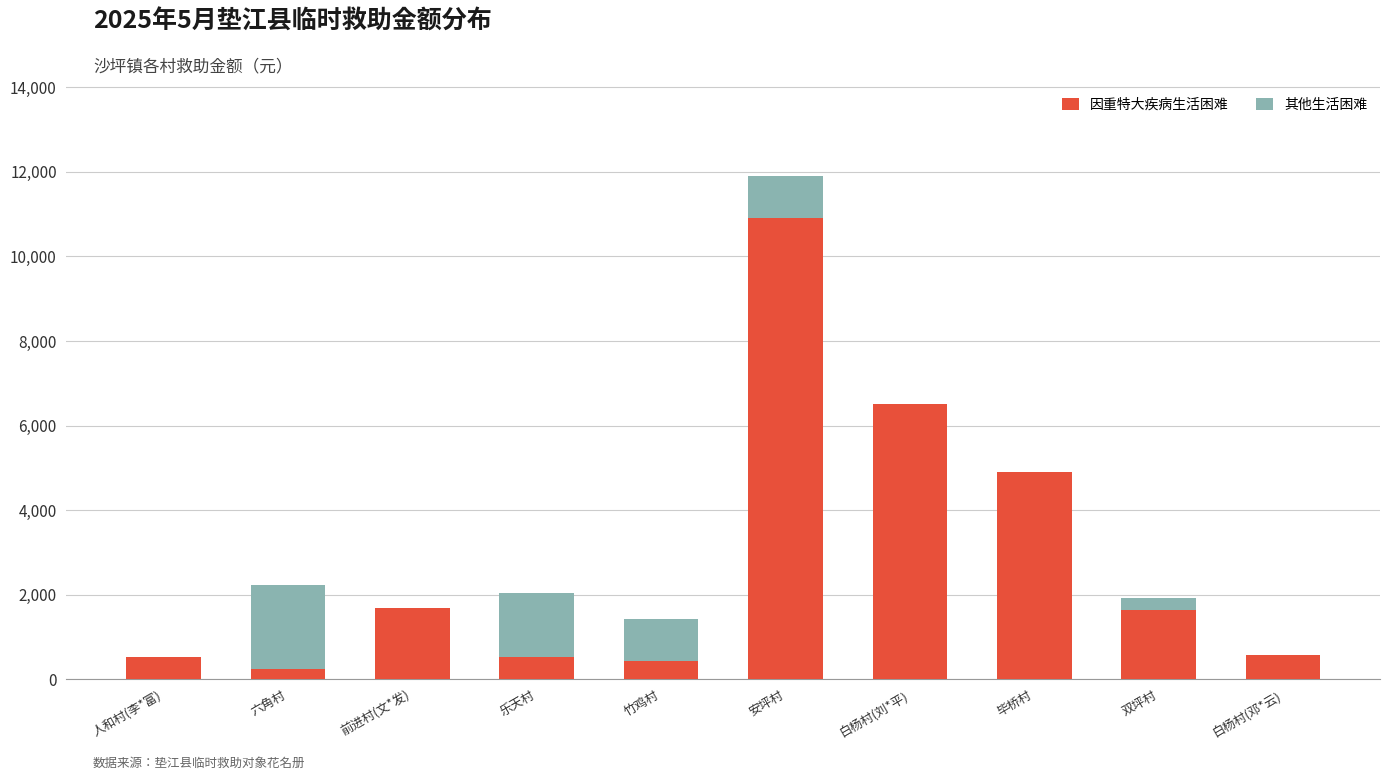

How many distinct data groups are displayed?

2